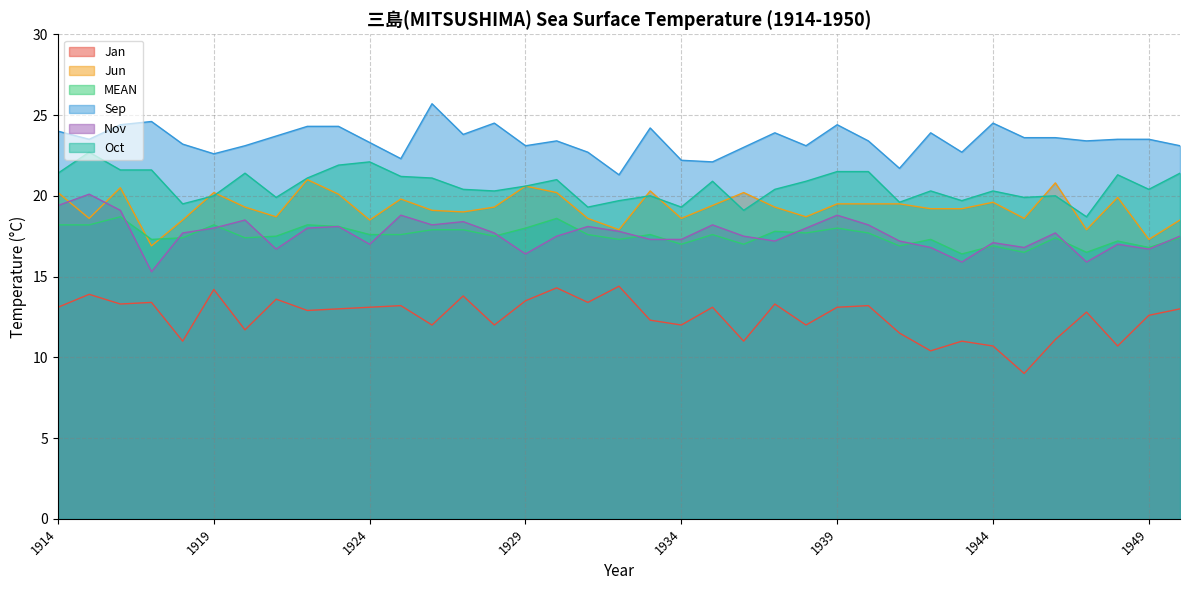

Reading left to right, extract all data points from this chart.

Jan: 13.1	13.9	13.3	13.4	11.0	14.2	11.7	13.6	12.9	13.0	13.1	13.2	12.0	13.8	12.0	13.5	14.3	13.4	14.4	12.3	12.0	13.1	11.0	13.3	12.0	13.1	13.2	11.5	10.4	11.0	10.7	9.0	11.1	12.8	10.7	12.6	13.0
Jun: 20.2	18.6	20.5	16.9	18.5	20.2	19.3	18.7	21.0	20.1	18.5	19.8	19.1	19.0	19.3	20.6	20.2	18.6	17.9	20.3	18.6	19.4	20.2	19.3	18.7	19.5	19.5	19.5	19.2	19.2	19.6	18.6	20.8	17.9	19.9	17.3	18.5
MEAN: 18.2	18.2	18.7	17.3	17.4	18.2	17.4	17.5	18.2	18.1	17.6	17.6	17.9	17.9	17.5	18.0	18.6	17.6	17.3	17.6	17.0	17.6	17.0	17.8	17.7	18.0	17.7	16.9	17.3	16.4	16.9	16.5	17.4	16.5	17.2	16.8	17.4
Sep: 24.0	23.5	24.4	24.6	23.2	22.6	23.1	23.7	24.3	24.3	23.3	22.3	25.7	23.8	24.5	23.1	23.4	22.7	21.3	24.2	22.2	22.1	23.0	23.9	23.1	24.4	23.4	21.7	23.9	22.7	24.5	23.6	23.6	23.4	23.5	23.5	23.1
Nov: 19.4	20.1	19.1	15.3	17.7	18.0	18.5	16.7	18.0	18.1	17.0	18.8	18.2	18.4	17.7	16.4	17.5	18.1	17.8	17.3	17.3	18.2	17.5	17.2	18.0	18.8	18.2	17.2	16.8	15.9	17.1	16.8	17.7	15.9	17.0	16.7	17.5
Oct: 21.4	22.7	21.6	21.6	19.5	20.0	21.4	19.9	21.1	21.9	22.1	21.2	21.1	20.4	20.3	20.6	21.0	19.3	19.7	20.0	19.3	20.9	19.1	20.4	20.9	21.5	21.5	19.6	20.3	19.7	20.3	19.9	20.0	18.7	21.3	20.4	21.4